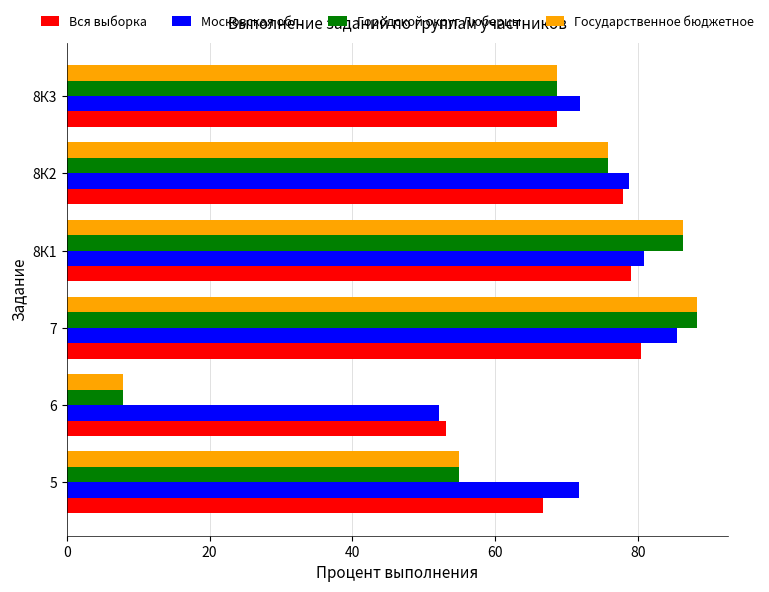

At which label is Городской округ Люберцы closest to 48?

5